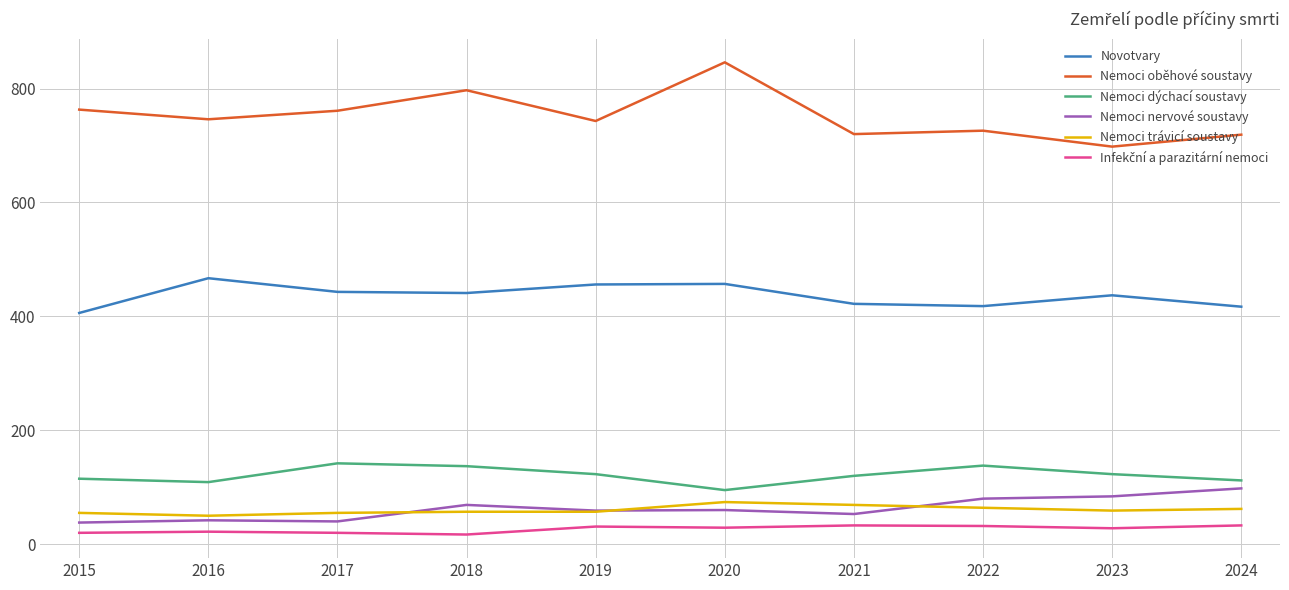

True or false: Nemoci dýchací soustavy and Nemoci trávicí soustavy cross at least once.

False